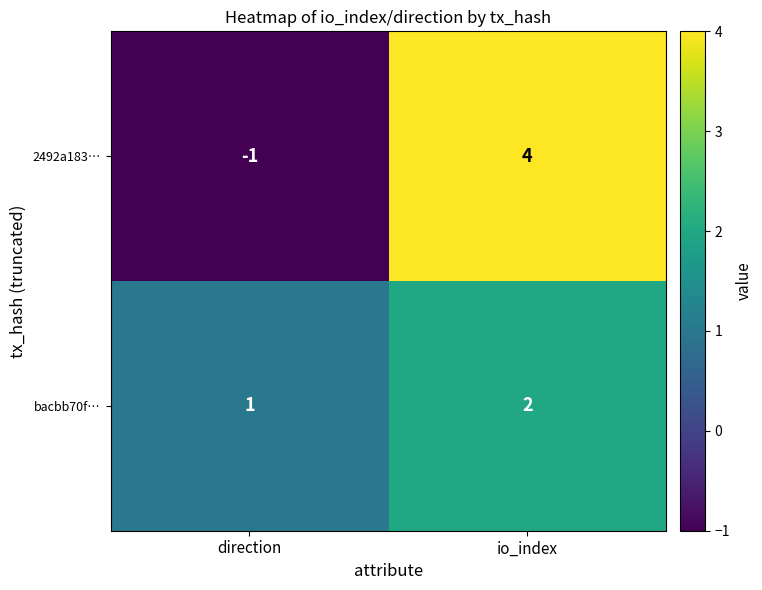

What is the sum of the 2492a183… values at io_index and direction?

3